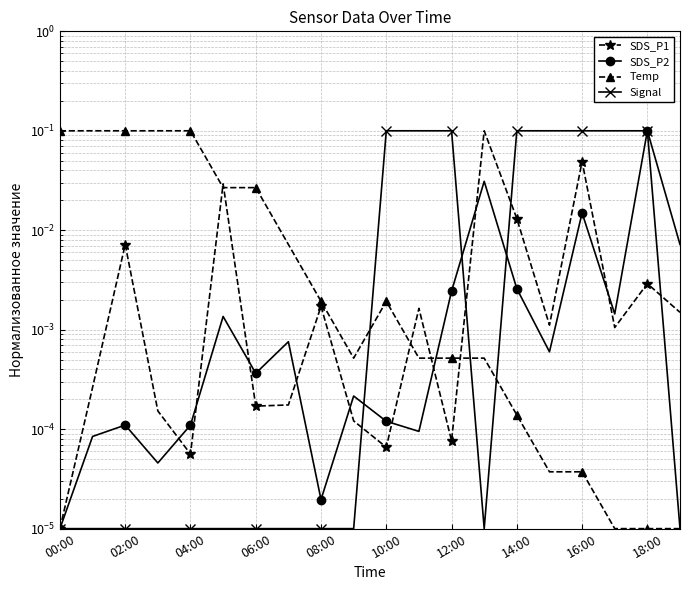

What is the sum of all SDS_P1 values?

0.2